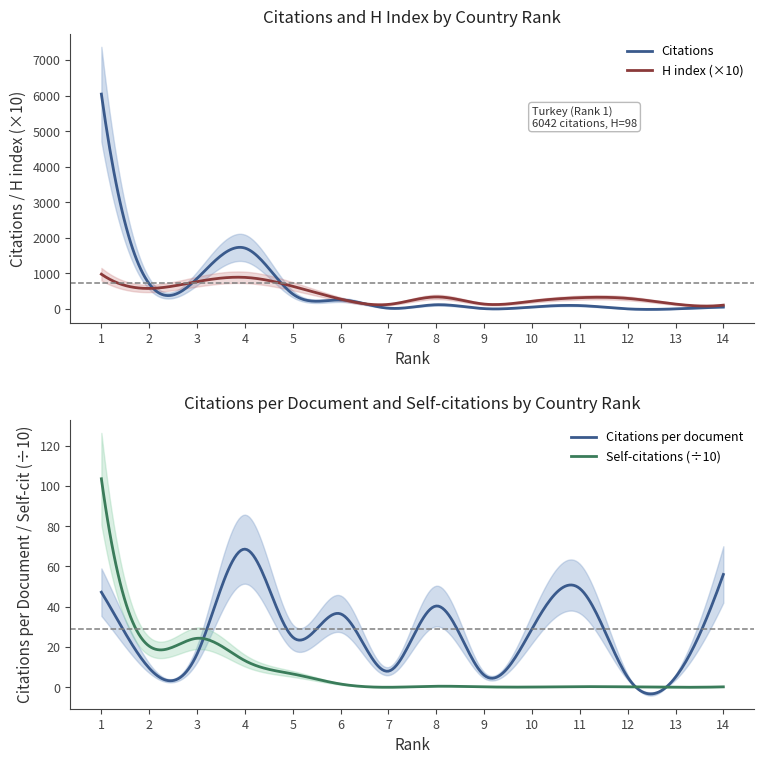

Rank the categories by Citations per document value from lowest to highest.

12, 13, 9, 7, 2, 3, 5, 10, 6, 8, 1, 11, 14, 4